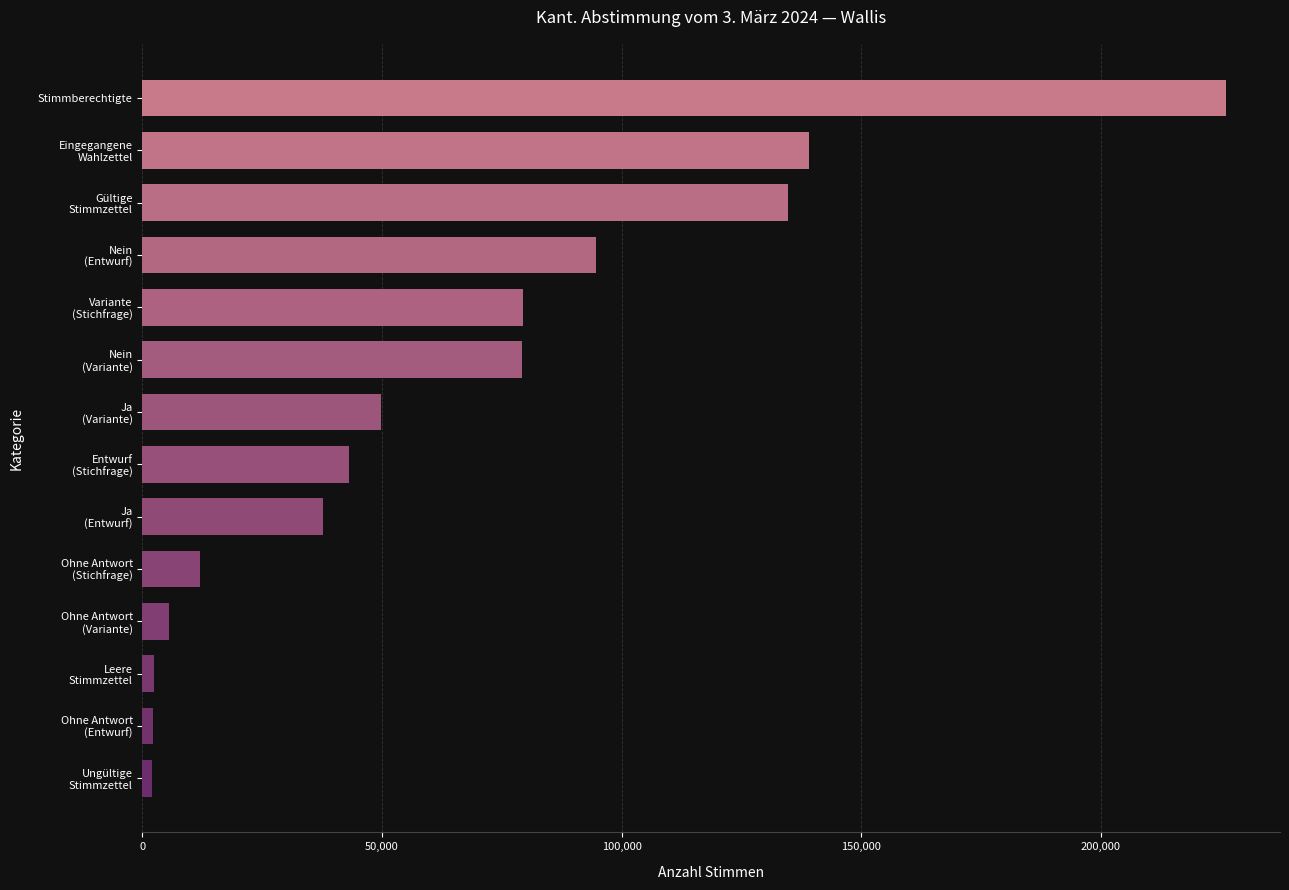

The chart shows a value of 392194 at Stimmberechtigte. True or false?

False